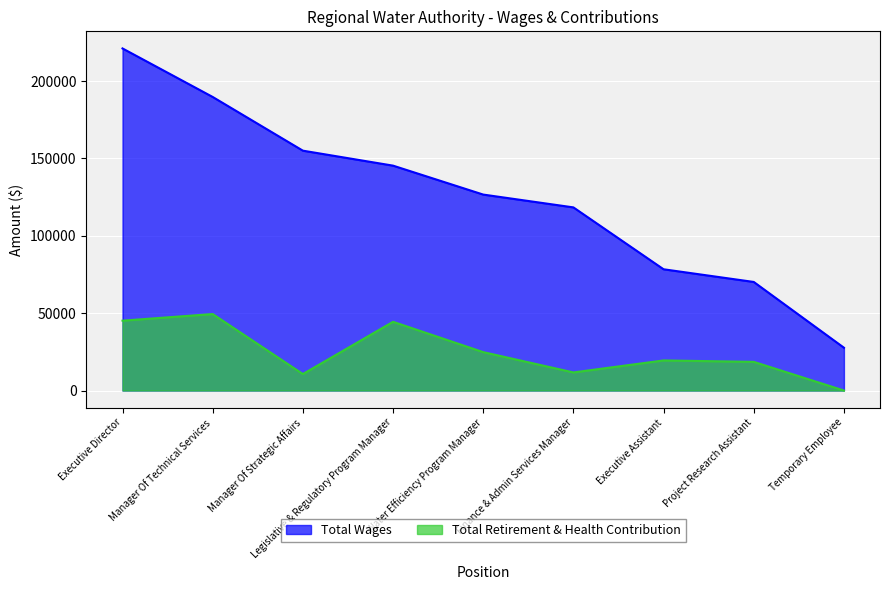

Reading left to right, what are all the values shown in this chart?

Total Wages: 221148	189780	155061	145380	126676	118391	78384	70188	27675
Total Retirement & Health Contribution: 45164	49441	10648	44432	24823	11696	19449	18535	0